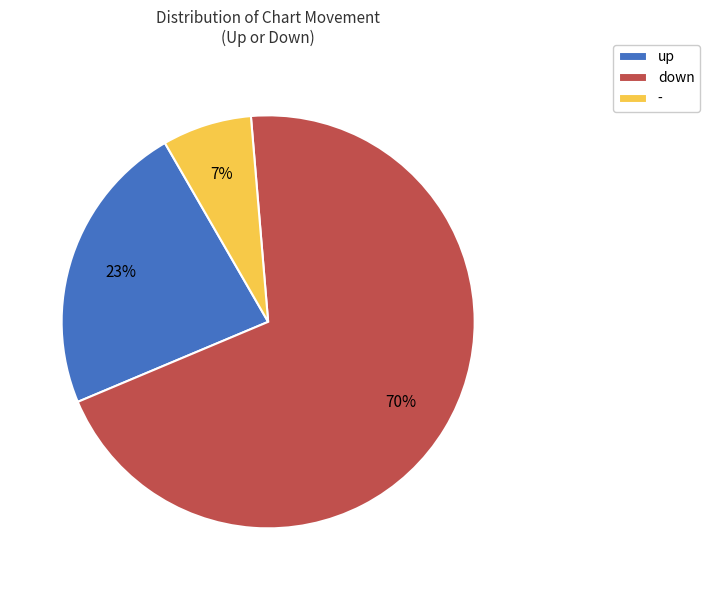

To the nearest percent, what percentage of the pie is down?

70%